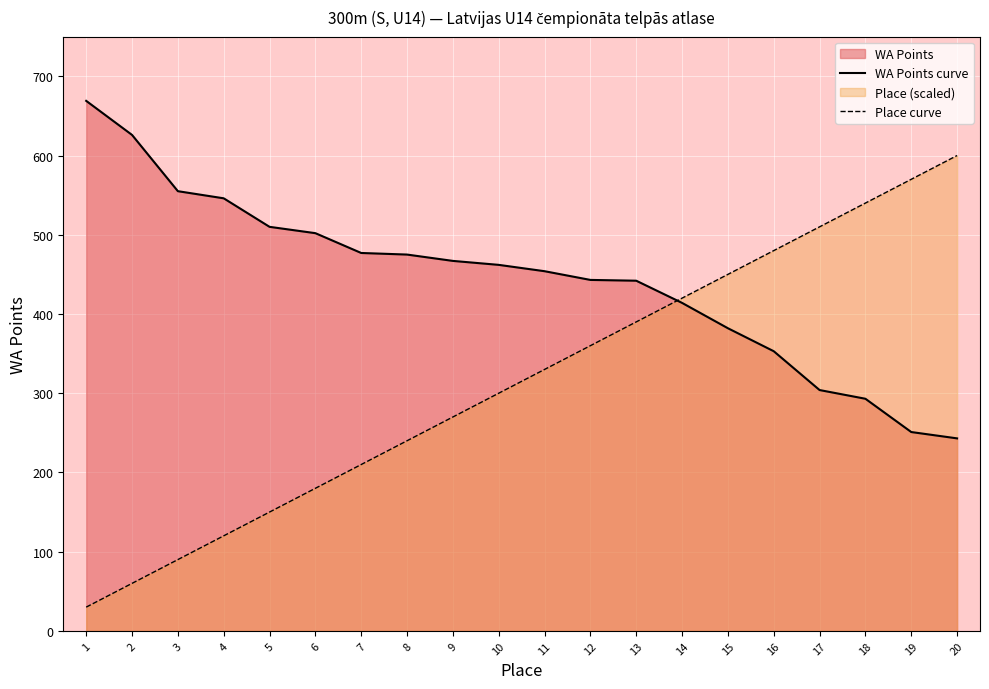

The value of WA Points curve at 7 is 829. True or false?

False